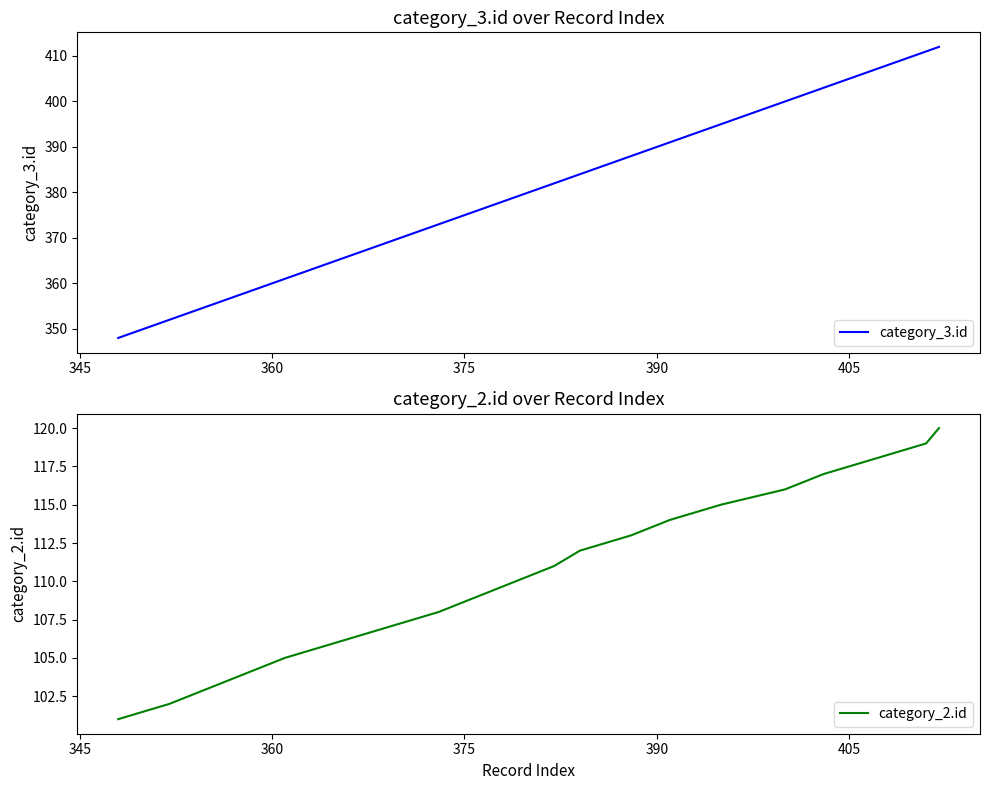

How many data points in category_3.id are less than 382?

10